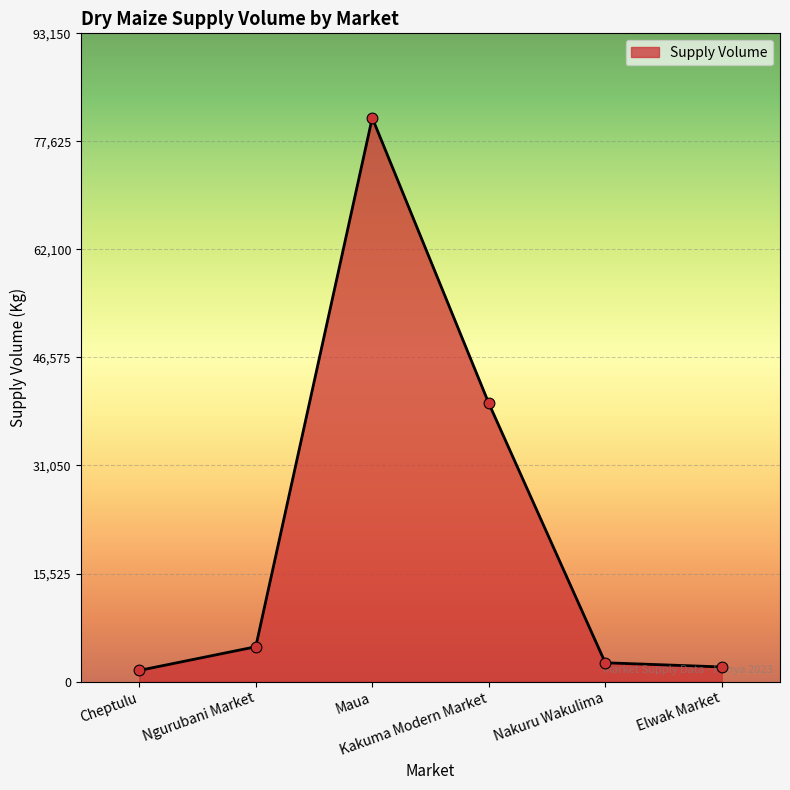

What is the change in value from Cheptulu to Nakuru Wakulima?

+1100